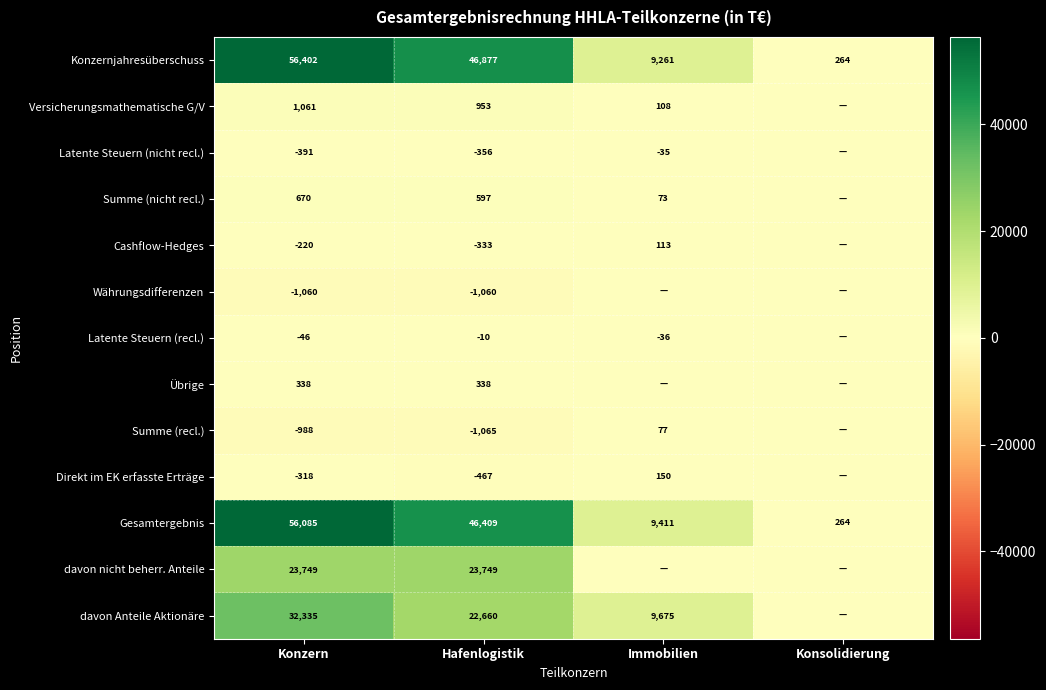

What is the difference between the maximum and minimum values in the Währungsdifferenzen series?

1060